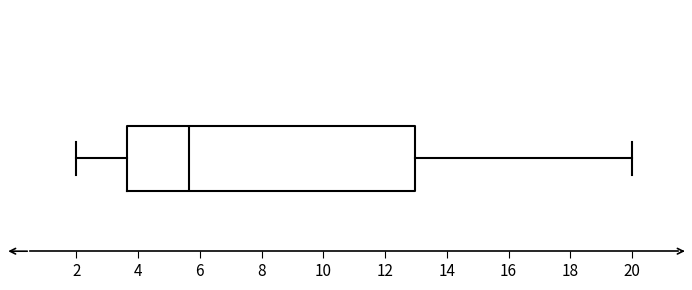

Read this box plot against the x-axis: the position of the median line, the range covered by the box, and the ends of both whiskers. The values are not printed on the chart, so give them approximately, as read against the axis.

median 5.6, box 3.6 to 13.0, whiskers 2.0 to 20.0